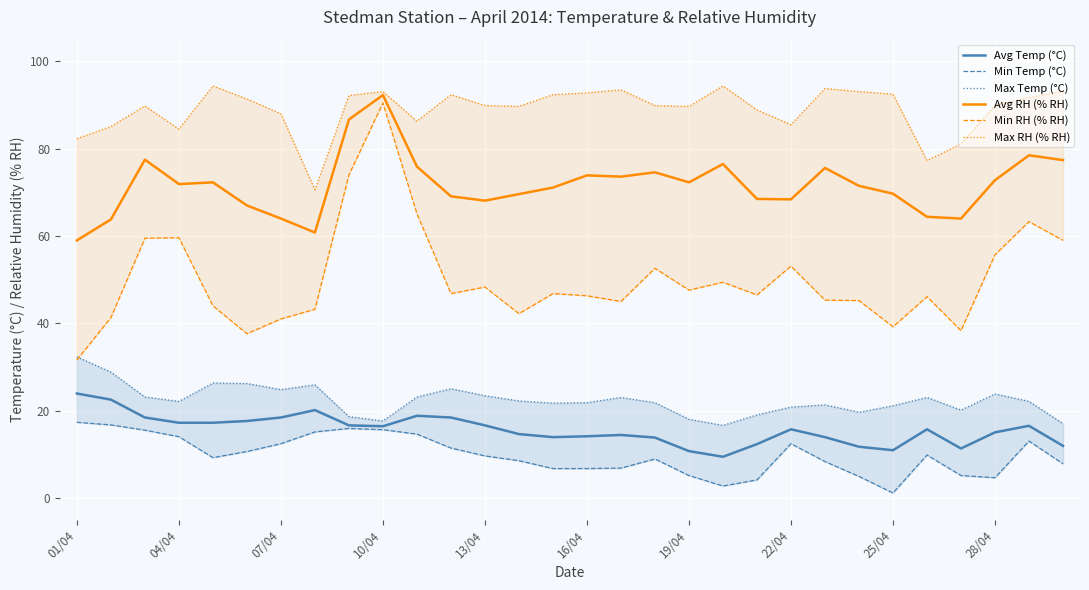

True or false: Avg RH (% RH) and Min RH (% RH) intersect in this chart.

False